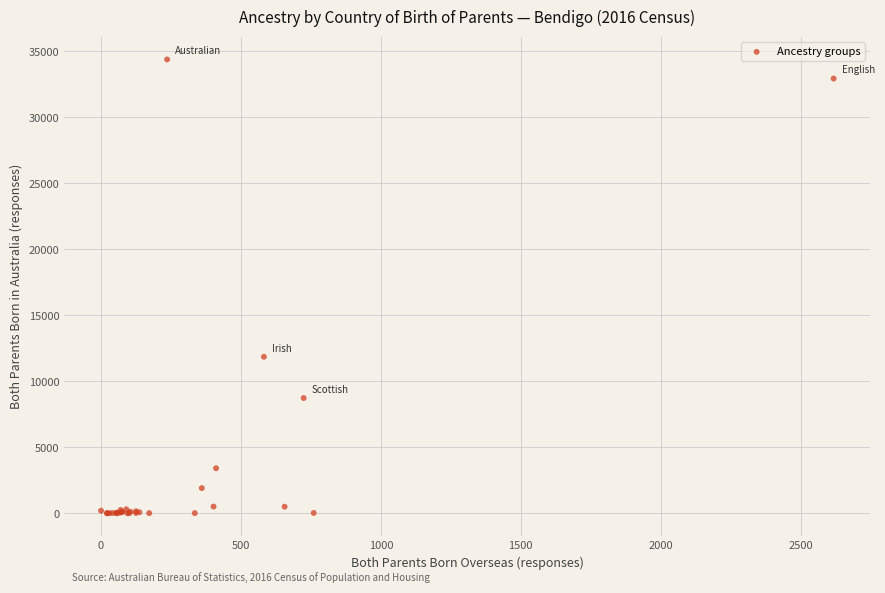

What Y value in the scatter plot is closest to 17186?

11858